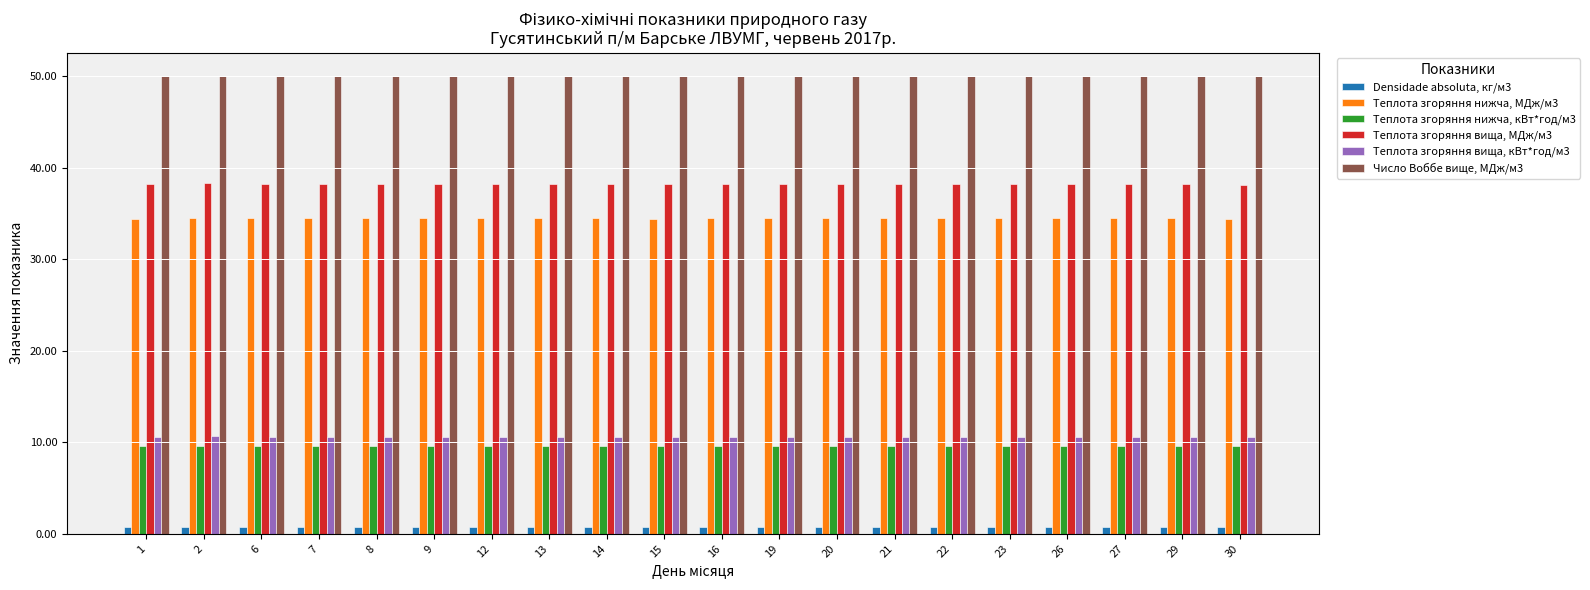

List the series in order of their peak value, highest first.

Число Воббе вище, МДж/м3, Теплота згоряння вища, МДж/м3, Теплота згоряння нижча, МДж/м3, Теплота згоряння вища, кВт*год/м3, Теплота згоряння нижча, кВт*год/м3, Densidade absoluta, кг/м3